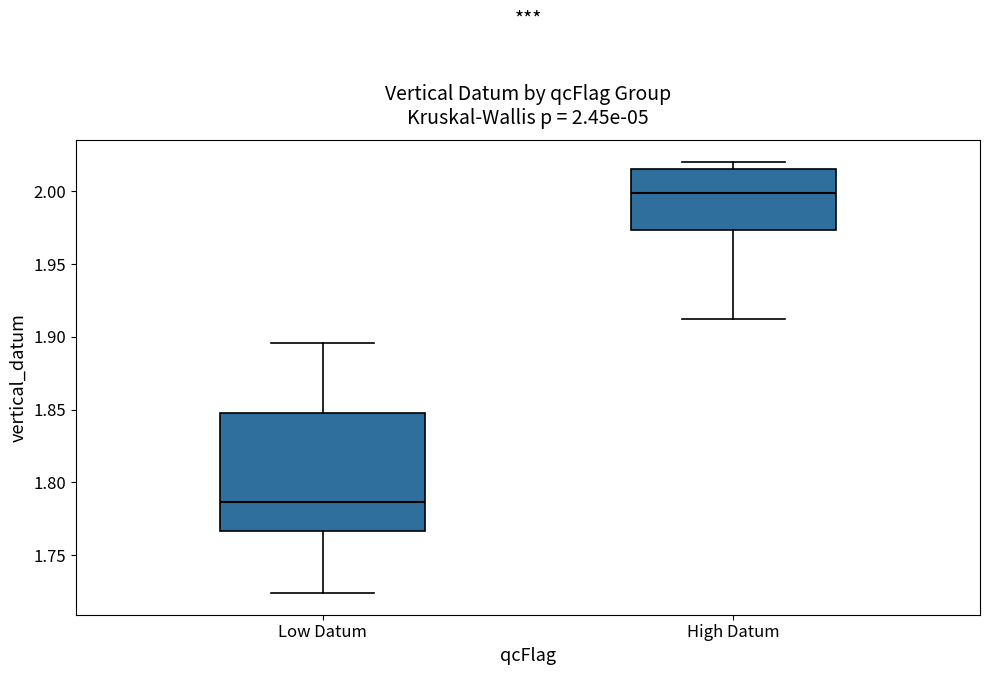

Which box's median line is the lowest?

Low Datum